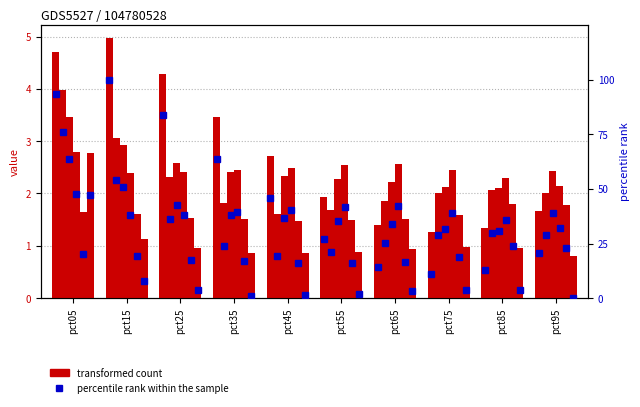

How many groups of bars are there?

10